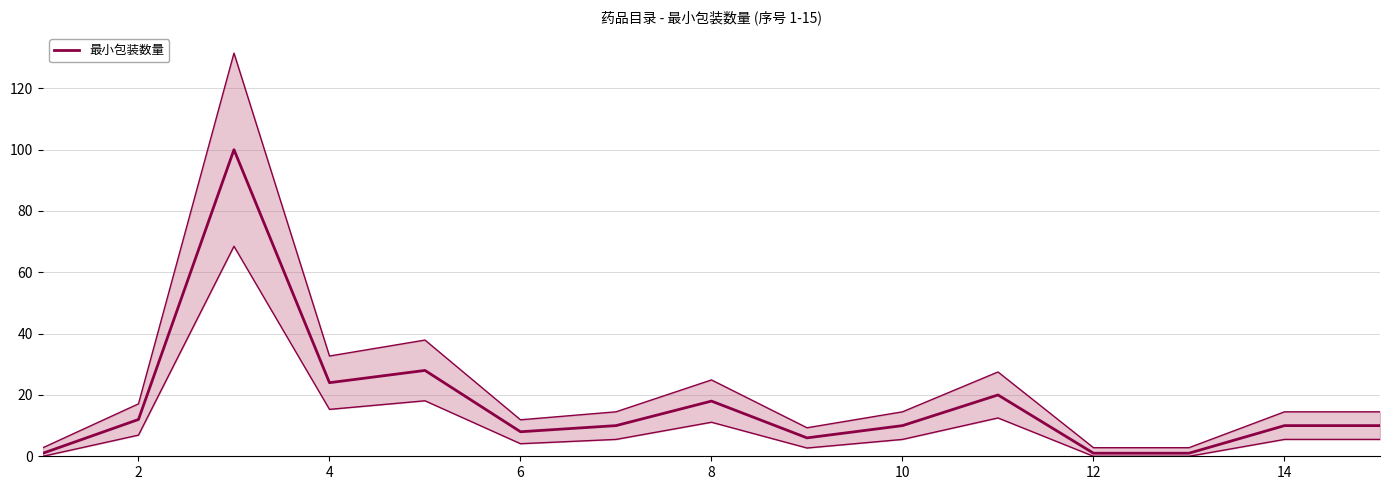

The chart shows a value of 1 at 12. True or false?

False